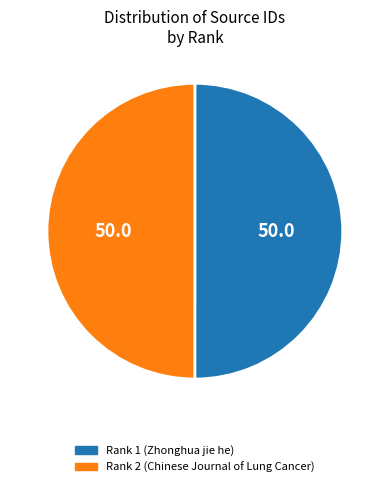

Is the sum of Rank 2 (Chinese Journal of Lung Cancer) and Rank 1 (Zhonghua jie he) greater than half?

Yes